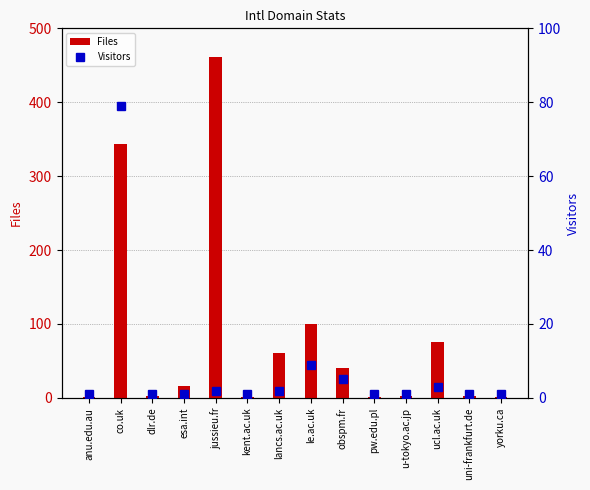

Is it true that Visitors equals 1 at anu.edu.au?

True